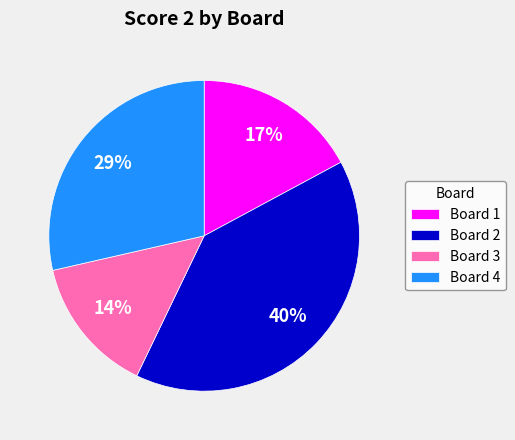

Does any single category account for the majority?

No